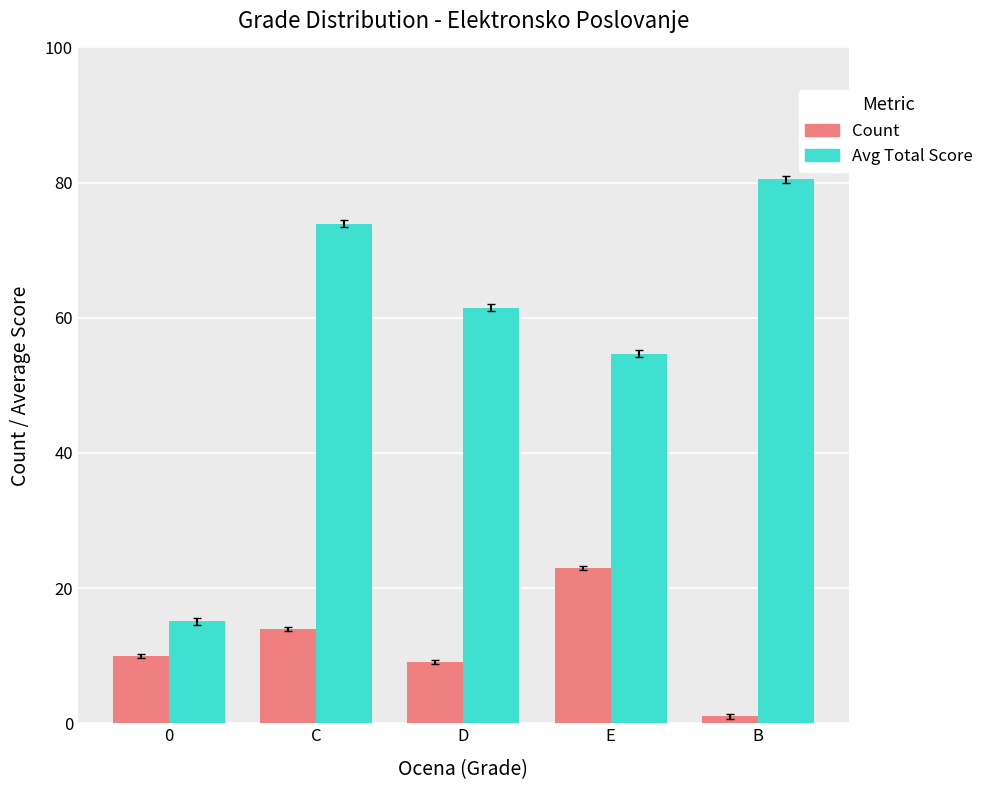

At which label is Avg Total Score closest to 47?

E